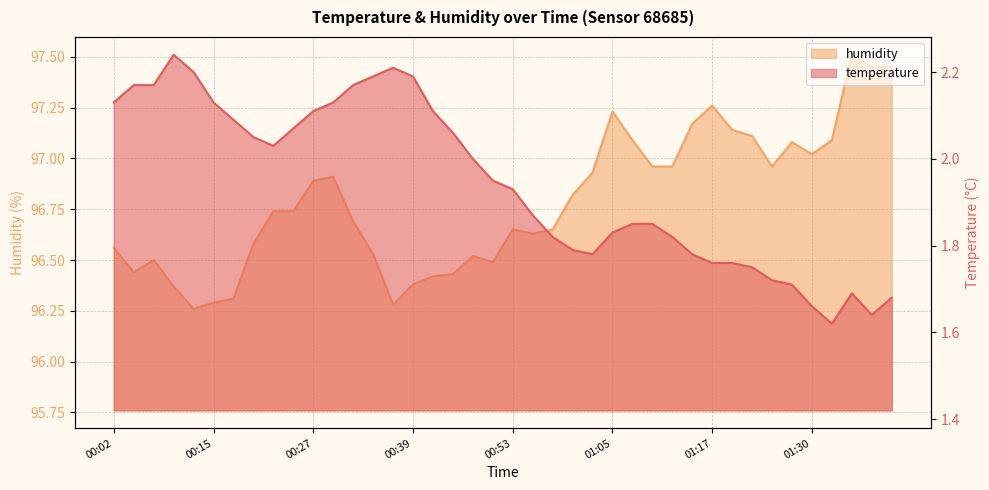

Which label corresponds to the smallest value in the chart?

01:32